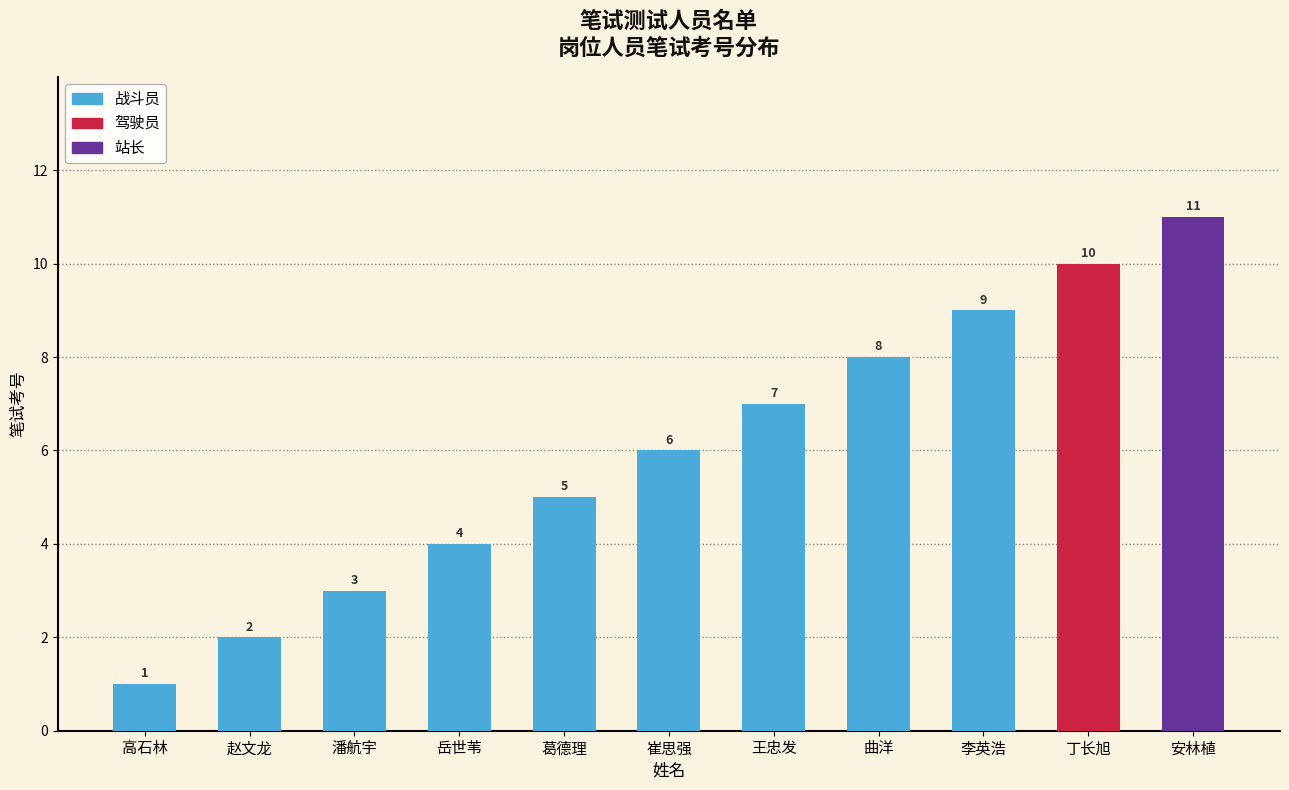

Are the bars grouped side by side (vs. stacked)?

No